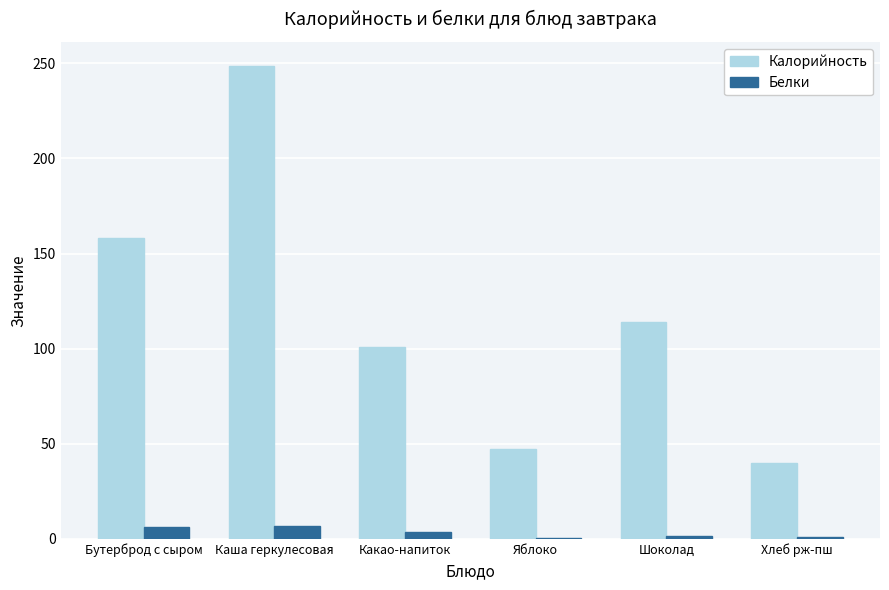

What are all the series names shown in the legend?

Калорийность, Белки